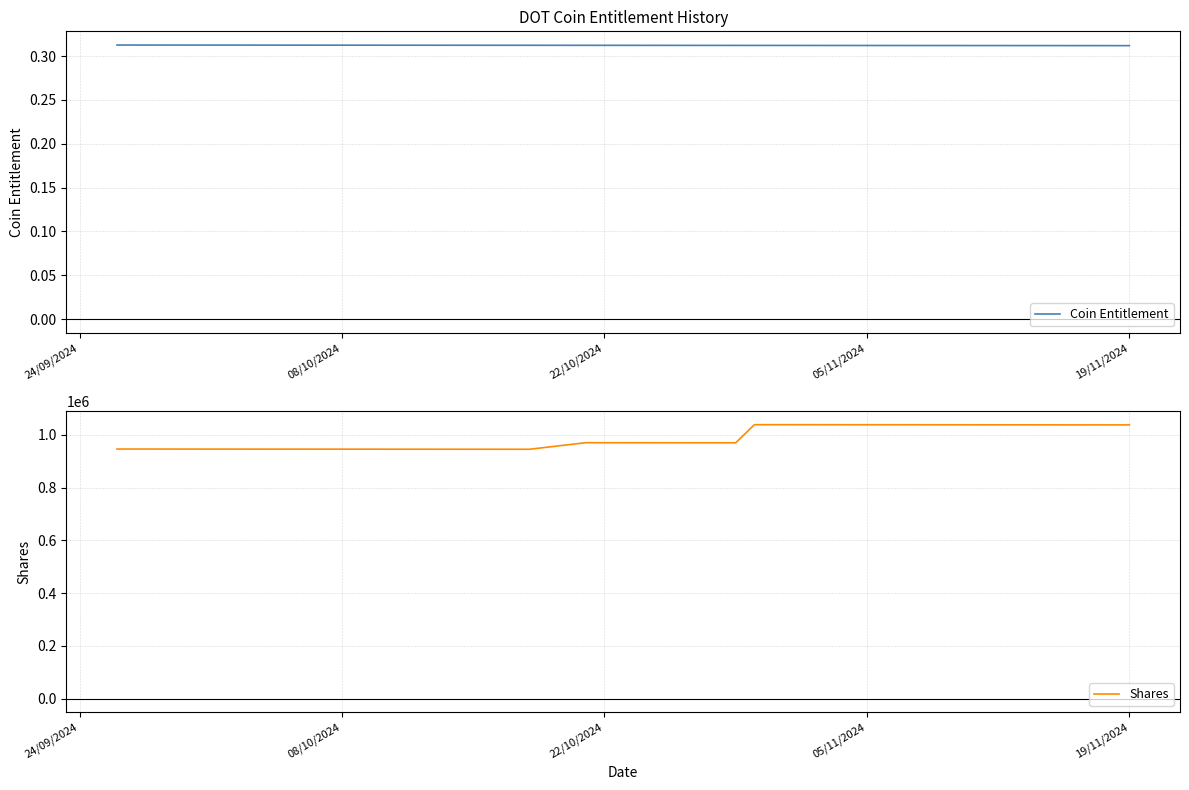

How many data points does each series have?

39